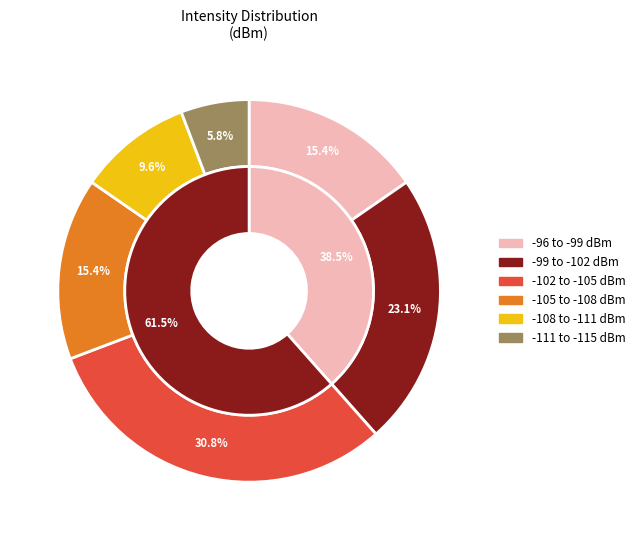

Does minute 4 represent more than half of the total?

No